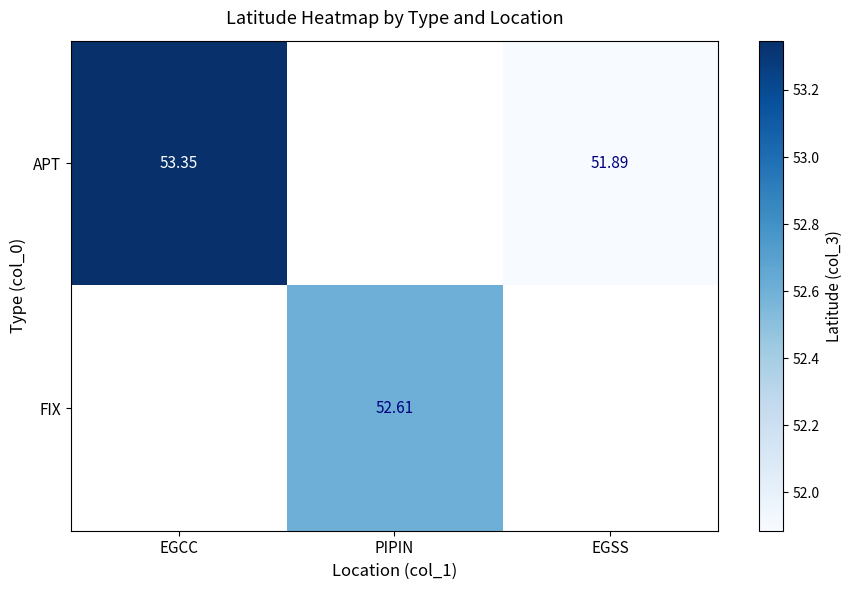

Is the value of APT at EGCC greater than the value of FIX at PIPIN?

Yes